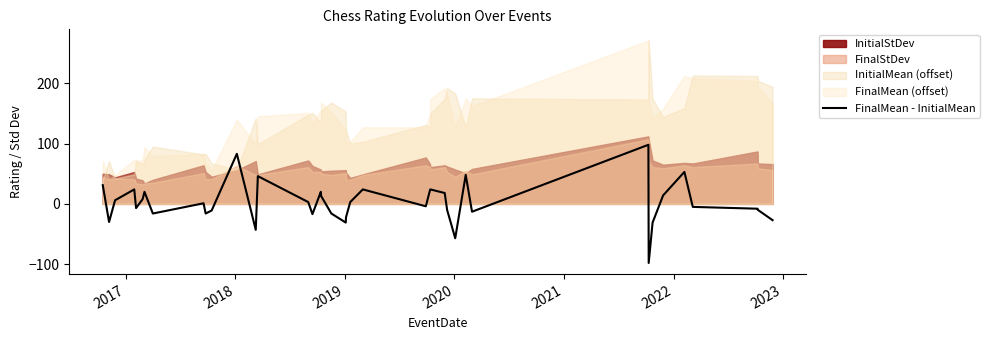

What is the lowest value of the FinalMean - InitialMean series?

-98